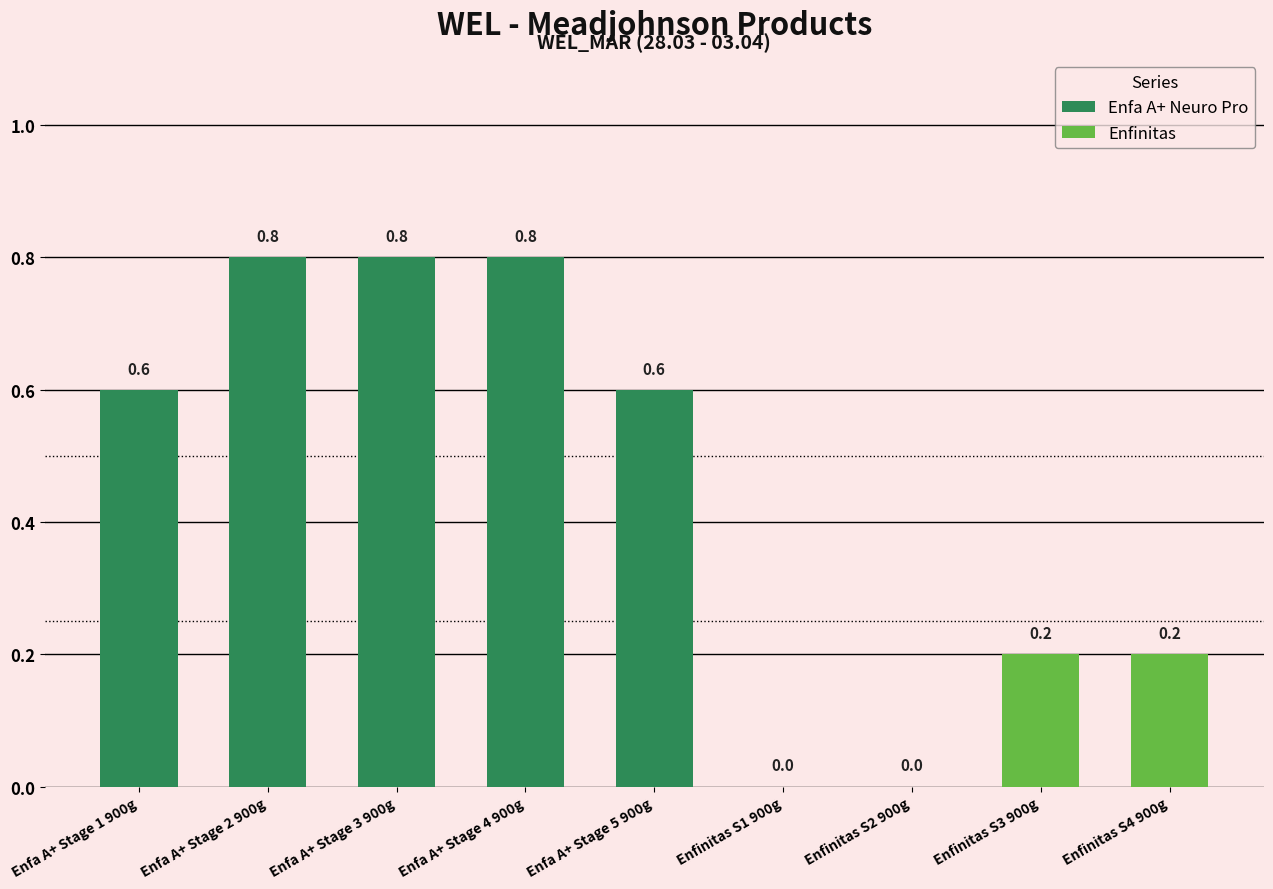

What is the greatest value displayed?

0.8